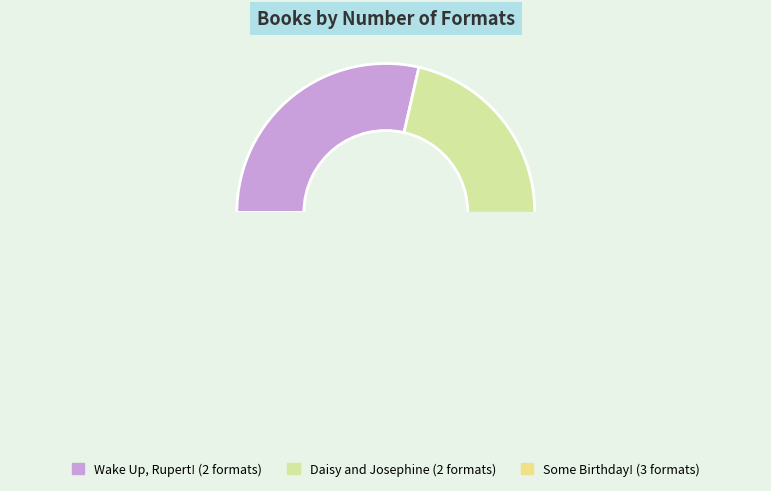

True or false: Daisy and Josephine accounts for 22% of the total.

False